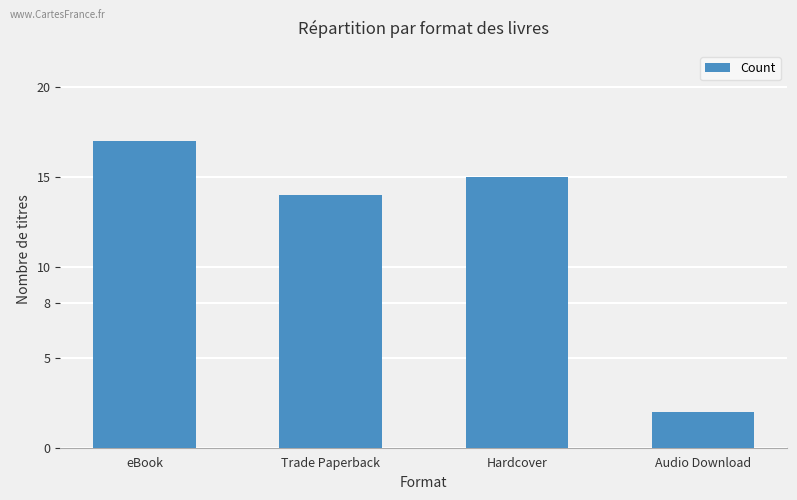

What is the difference between the maximum and minimum values?

15